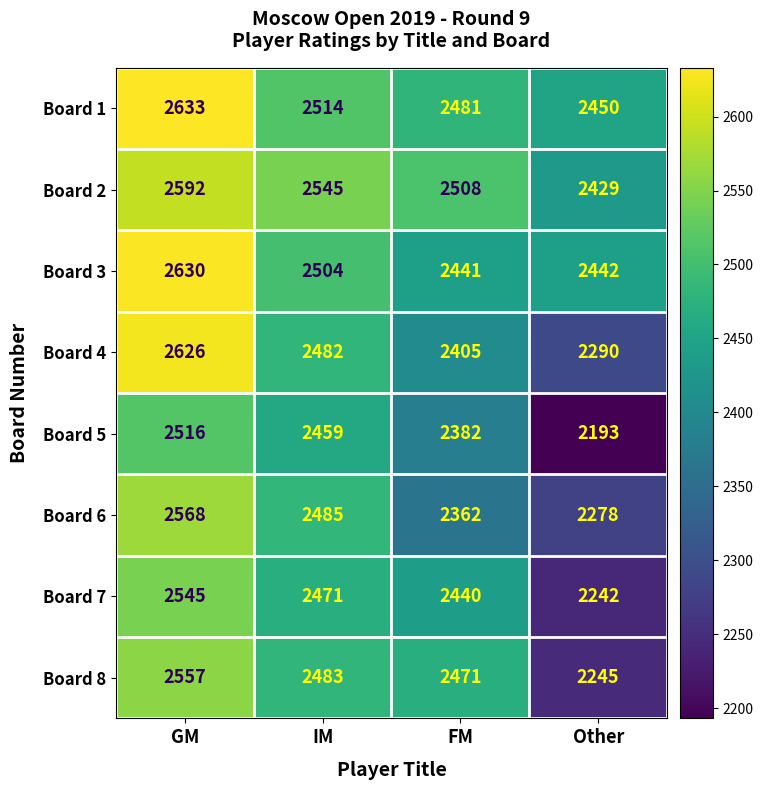

What is the difference between the highest and lowest values at FM?

146